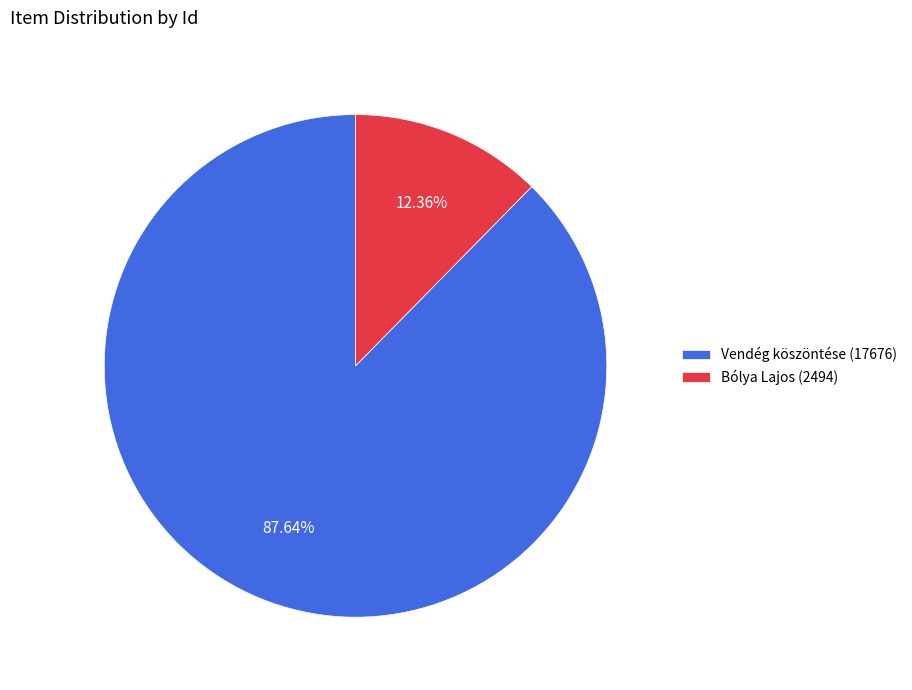

Does Bólya Lajos (2494) account for over 50% of the chart?

No